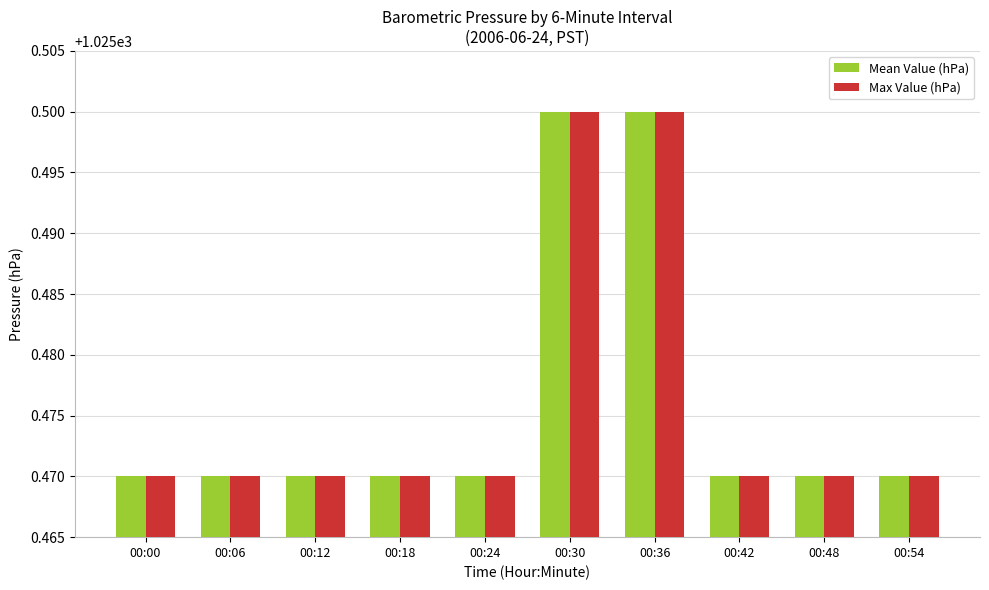

How many Max Value (hPa) values are between 1025 and 1026?

10